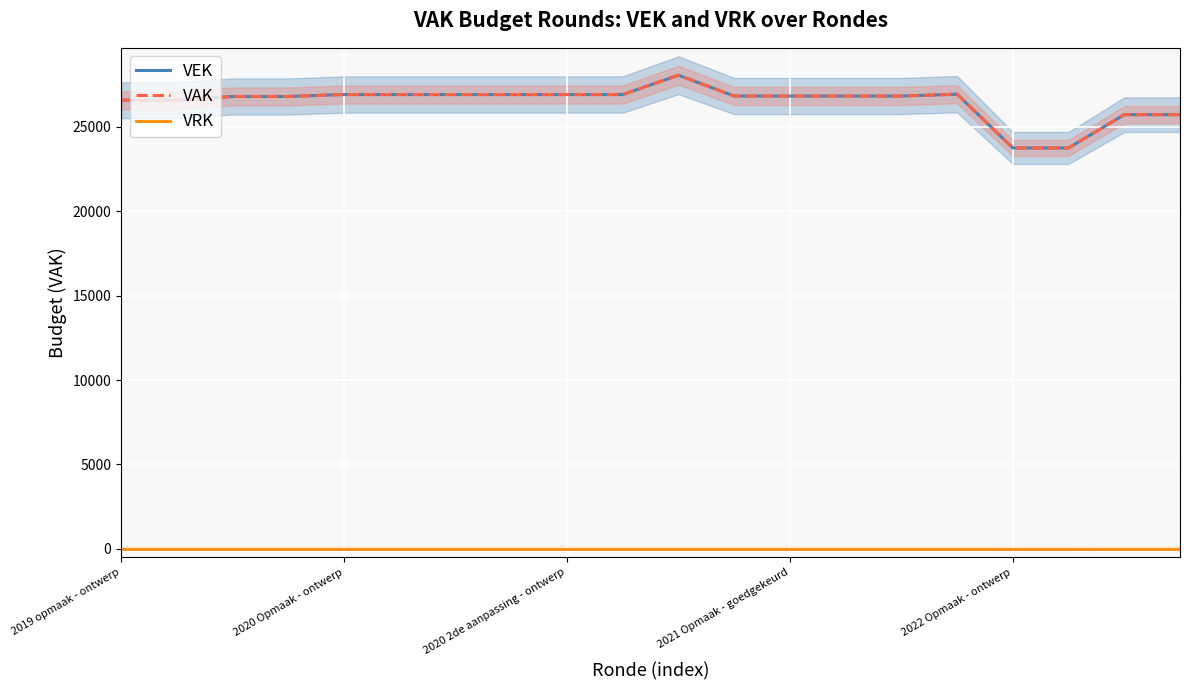

True or false: VRK has a value of 0 at 19.

True